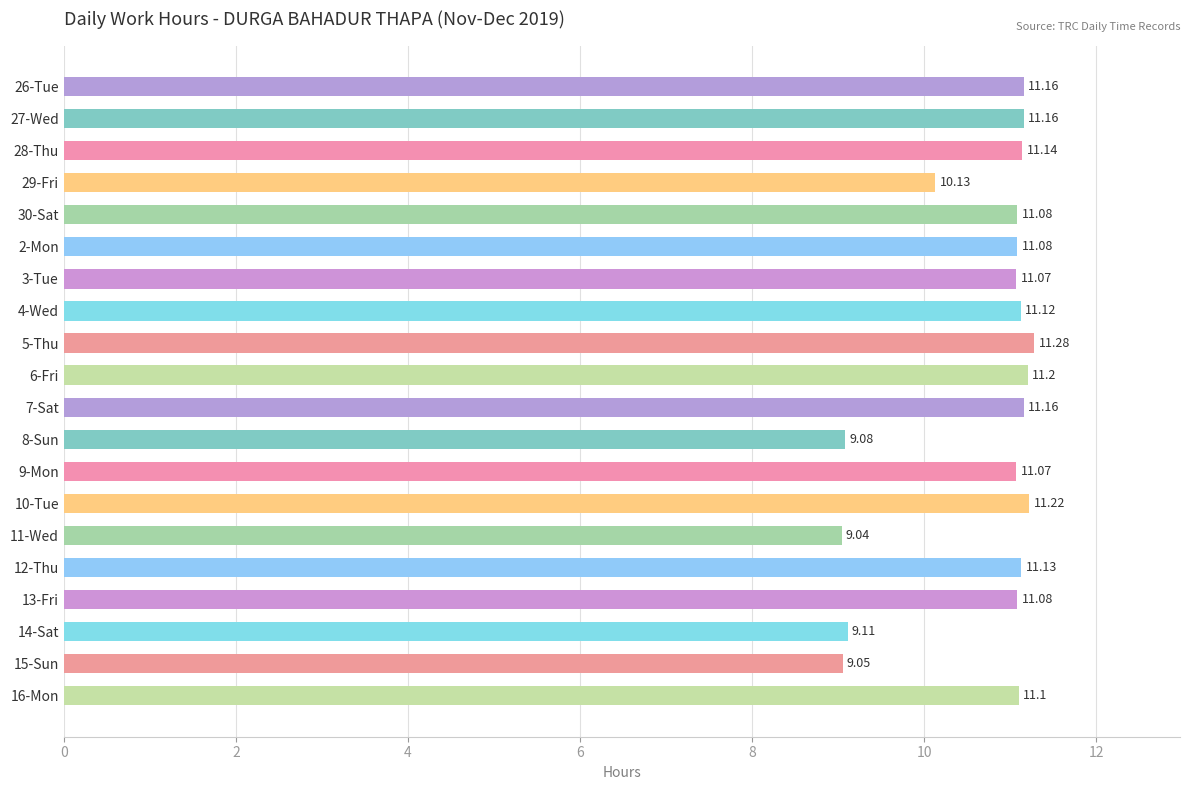

What is the sum of the values at 29-Fri and 28-Thu?

21.3